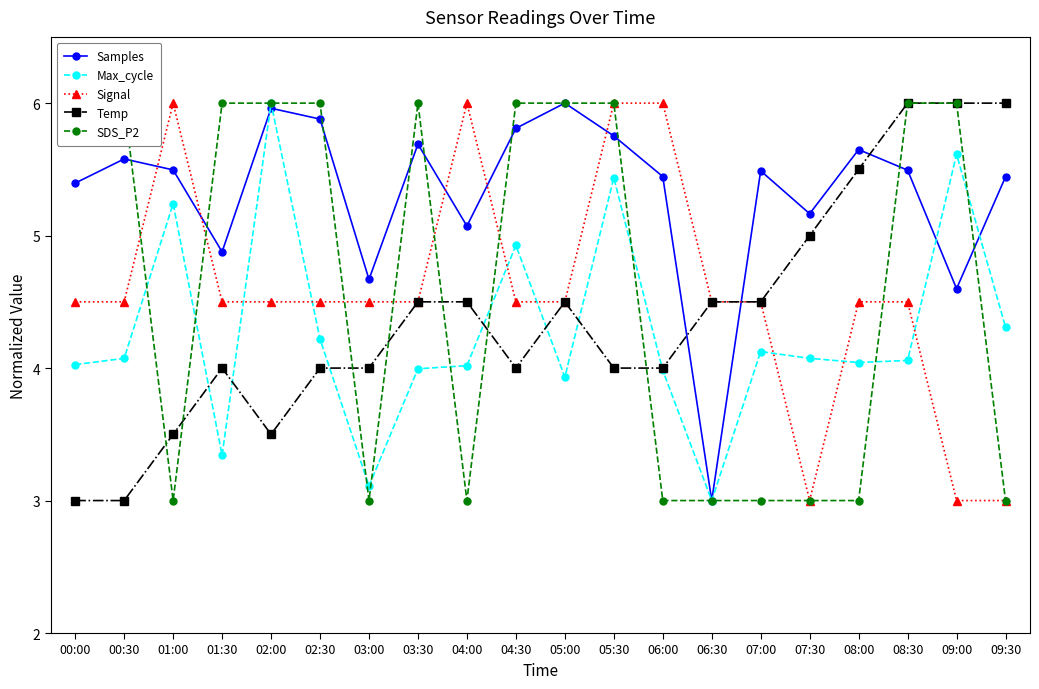

At which label does Samples first exceed 5?

00:00